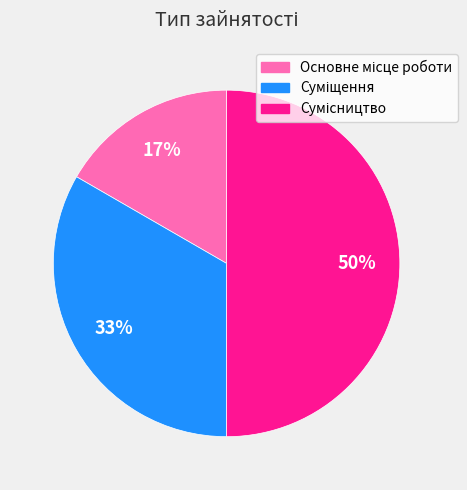

To the nearest percent, what is the average slice percentage?

33%